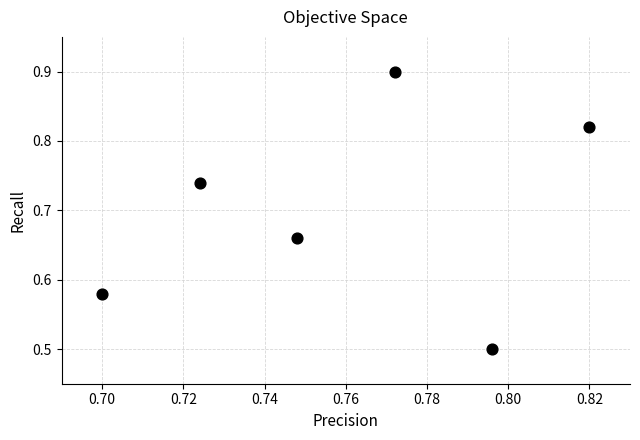

What is the range of Y values (max minus min)?

0.4